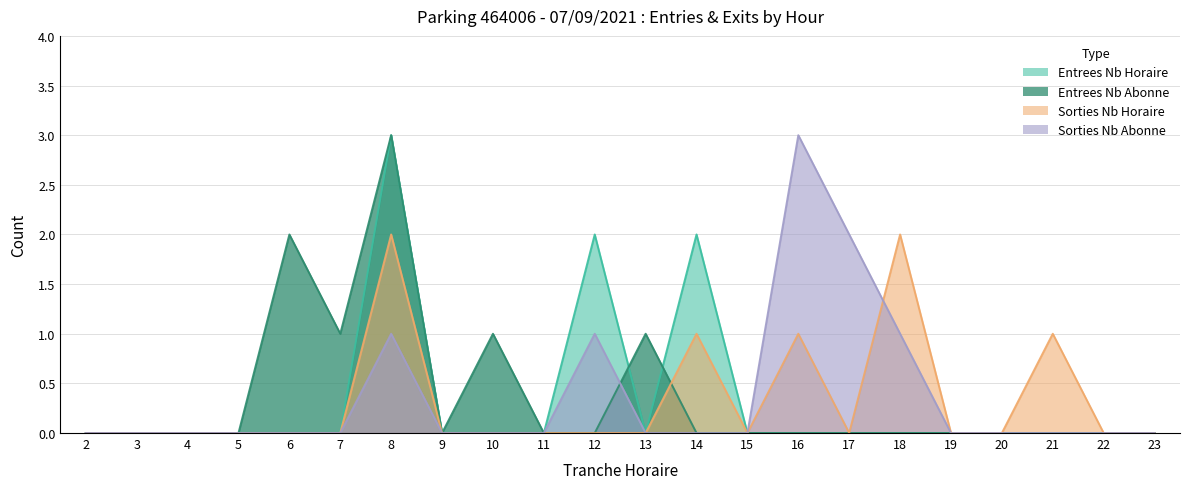

Is it true that SORTIES_NB_HORAIRE equals 0 at 23?

True